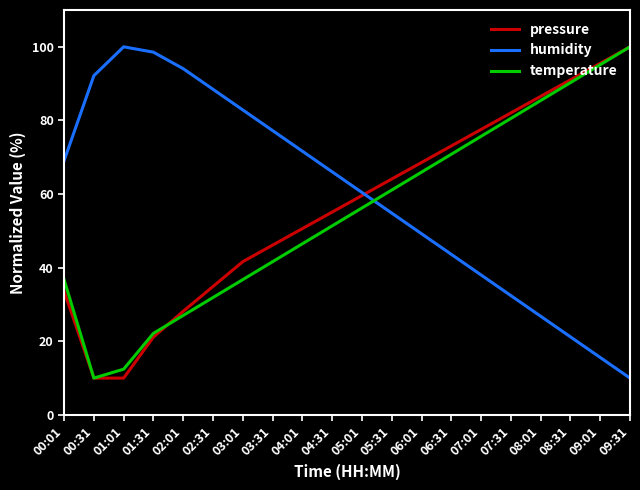

True or false: temperature and pressure cross at least once.

True